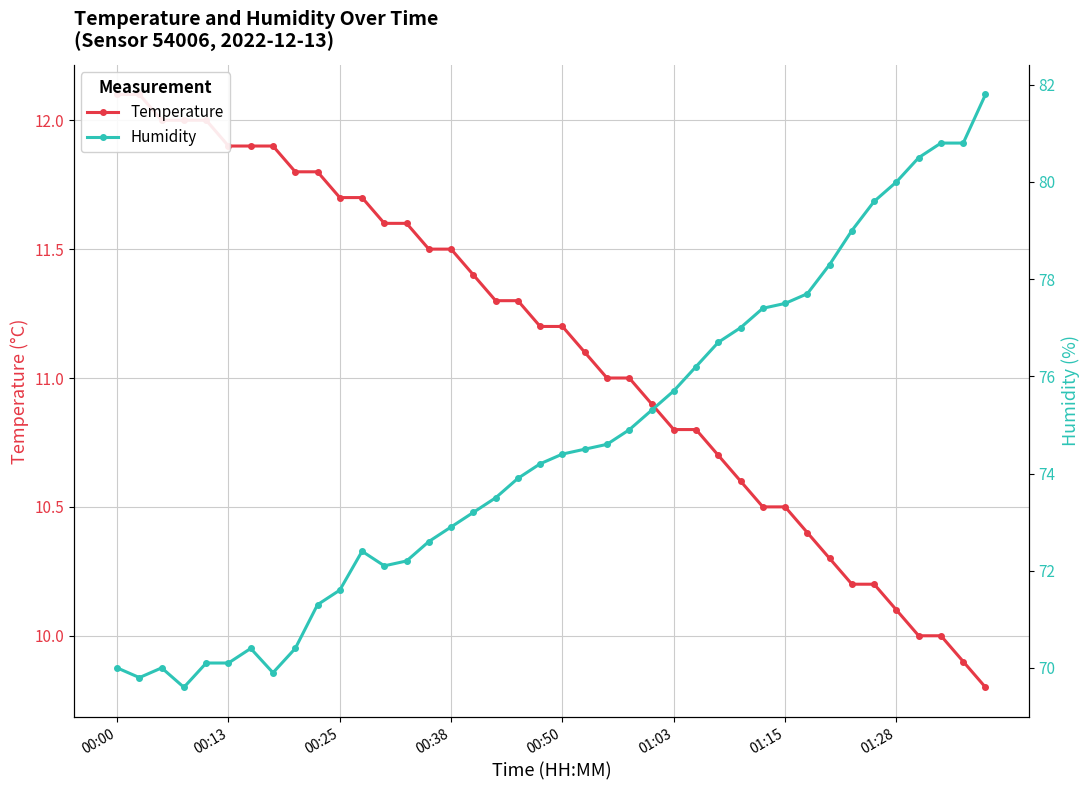

What is the sum of all temperature values?

444.3